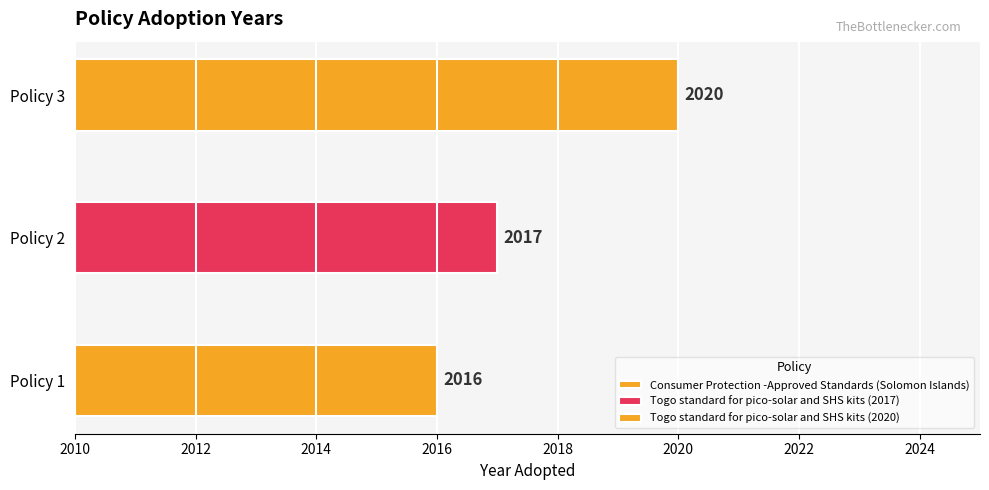

What is the change in value from Consumer Protection -Approved Standards (Solomon Islands) to Togo standard for pico-solar and SHS kits (2017)?

+1